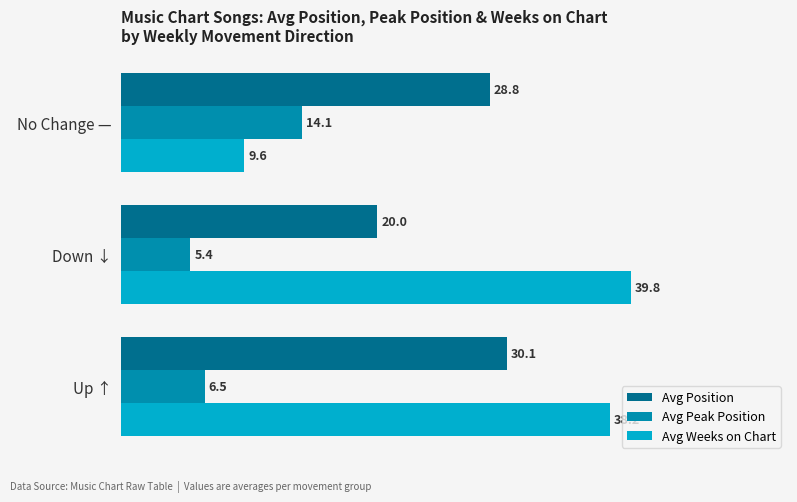

True or false: Avg Weeks on Chart has a value of 38.2 at Up ↑.

True